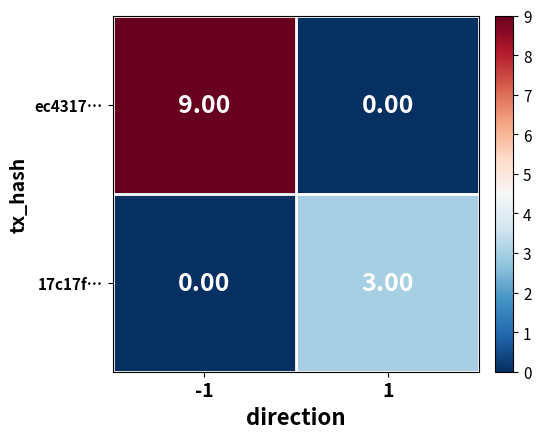

What is the sum of the 17c17f… values at 1 and -1?

3